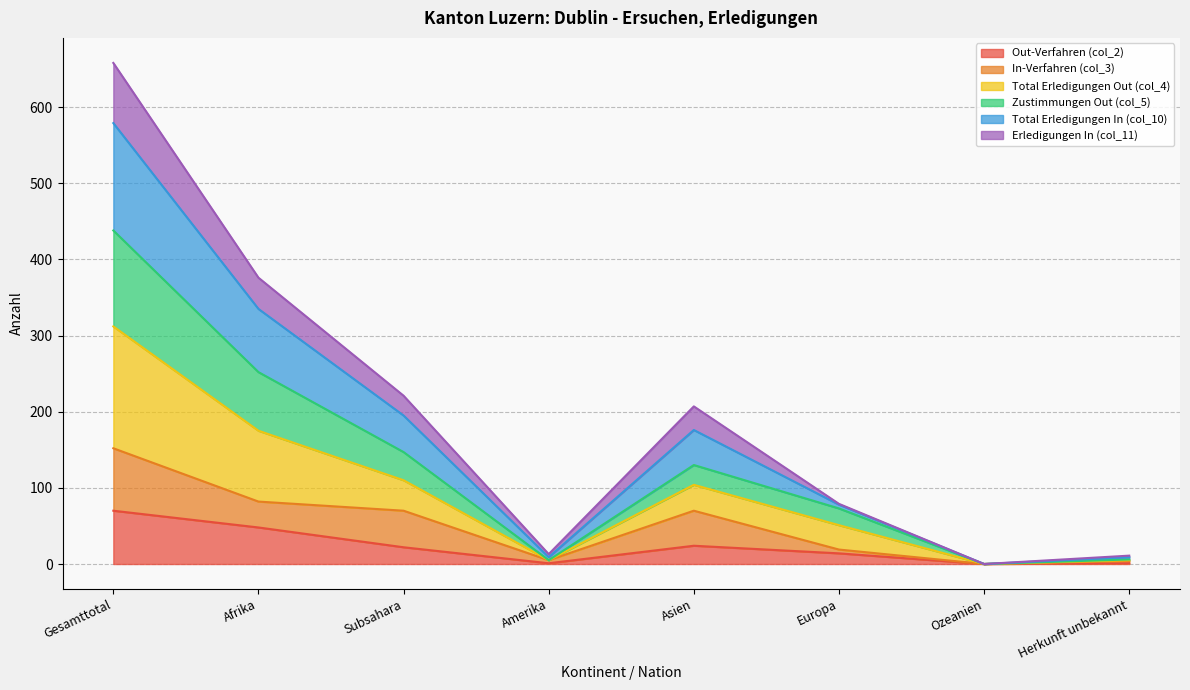

The Total Erledigungen Out (col_4) series shows 222 at Ozeanien. True or false?

False